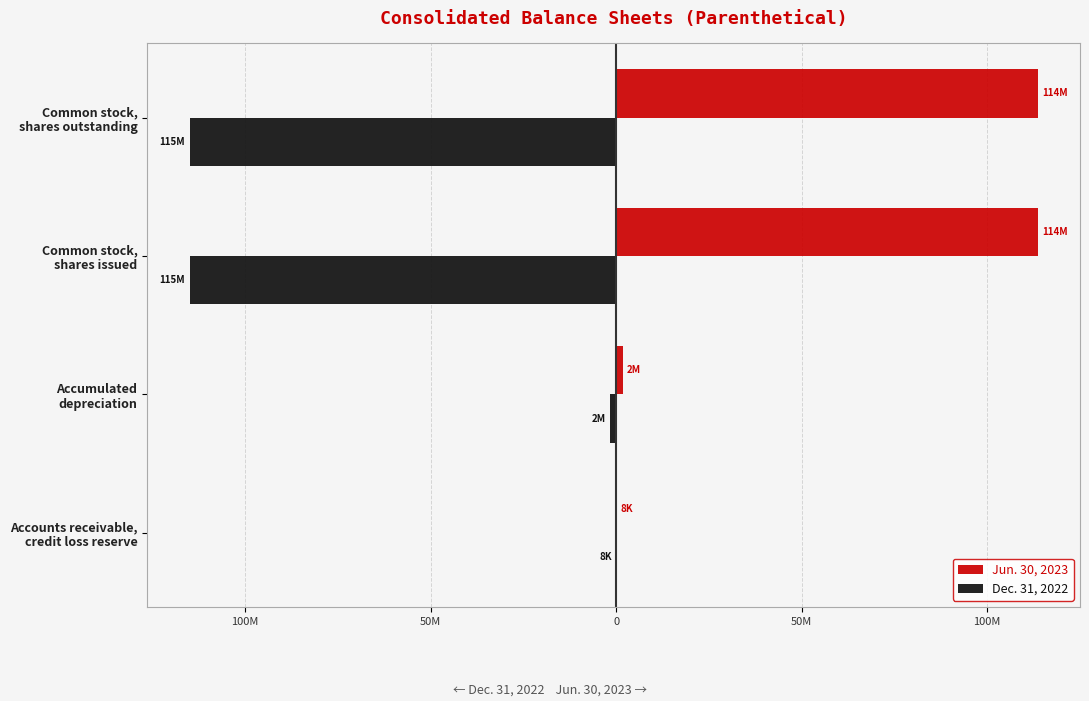

What are all the series names shown in the legend?

Jun. 30, 2023, Dec. 31, 2022